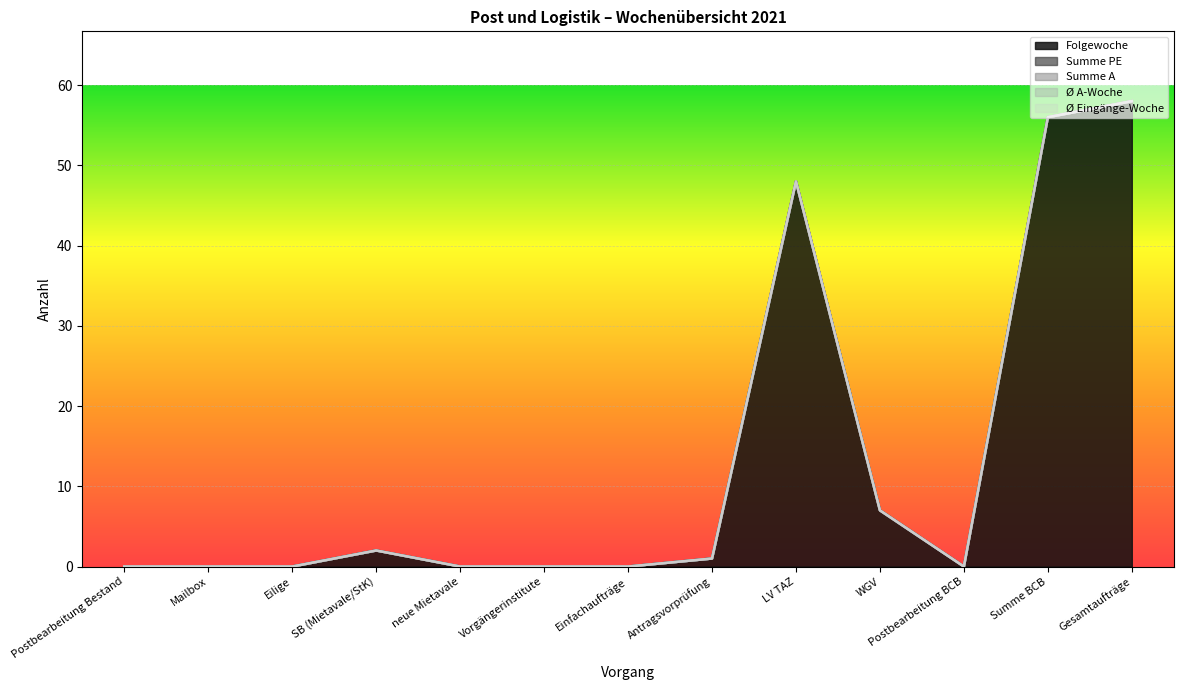

What is the greatest value displayed?

58